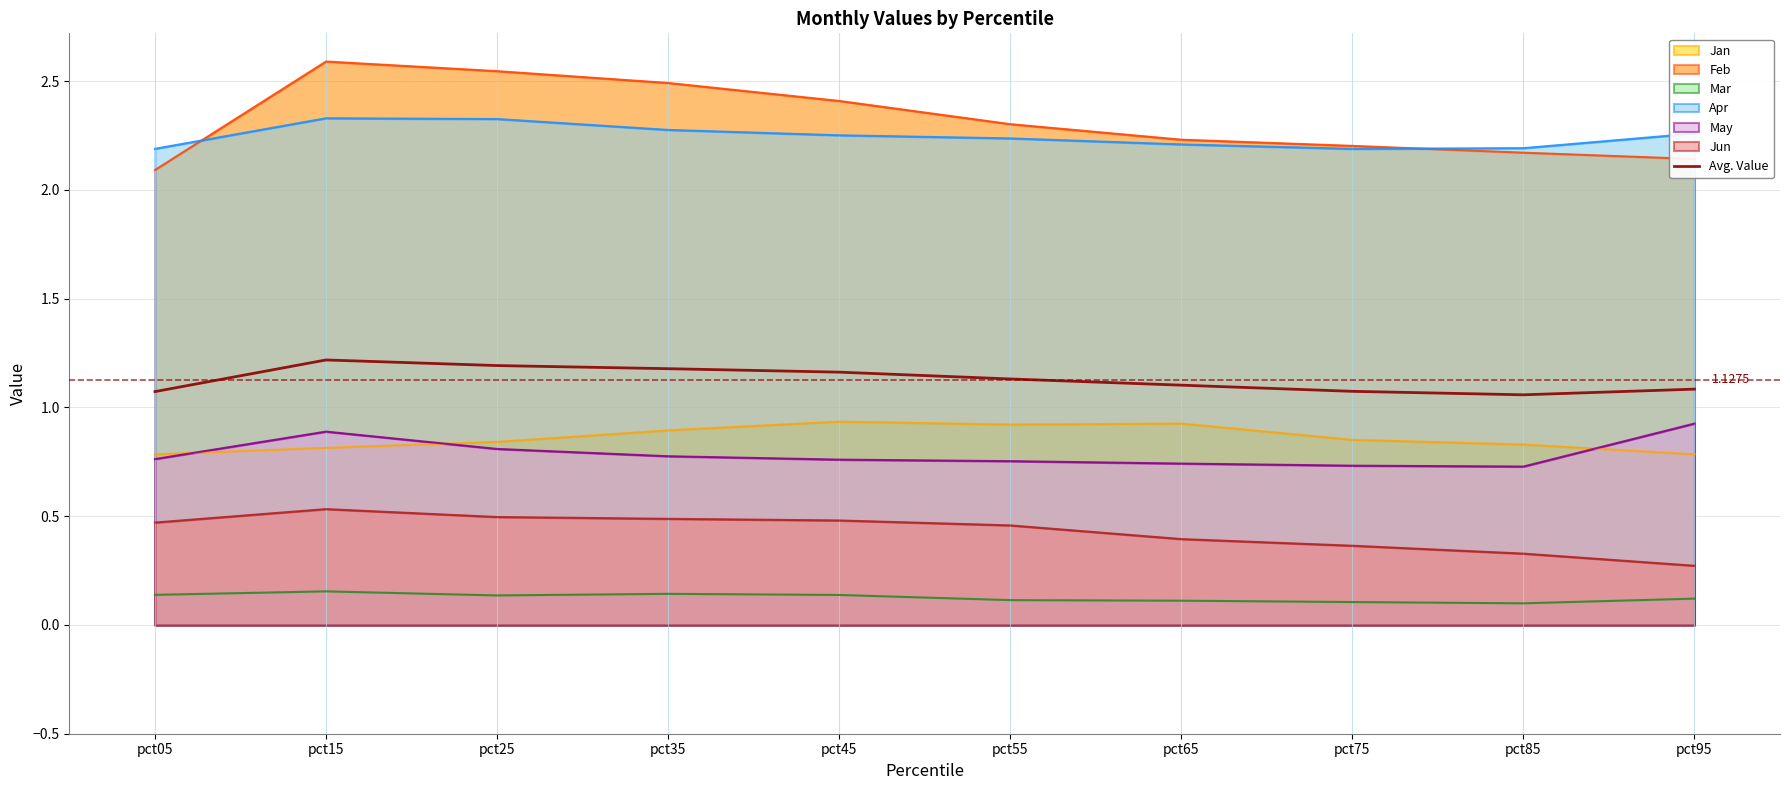

Is it true that the value at pct05 is 1.1?

True